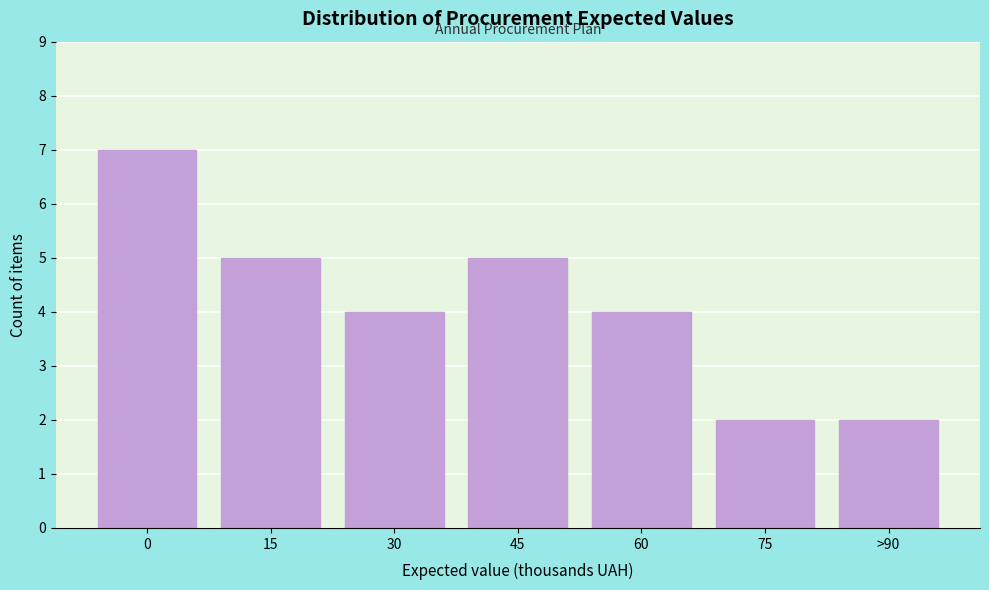

Reading left to right, list all the values displayed in this chart.

0=7	15=5	30=4	45=5	60=4	75=2	>90=2